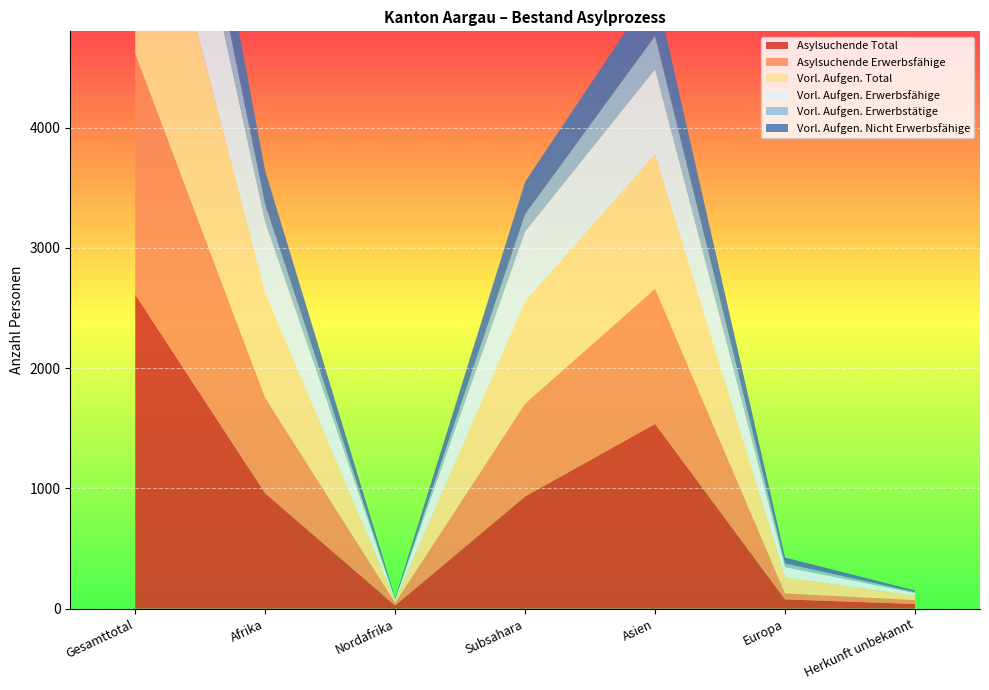

Reading left to right, extract all data points from this chart.

Asylsuchende Total: Gesamttotal=2612	Afrika=959	Nordafrika=26	Subsahara=933	Asien=1536	Europa=77	Herkunft unbekannt=39
Asylsuchende Erwerbsfähige: Gesamttotal=2001	Afrika=794	Nordafrika=22	Subsahara=772	Asien=1124	Europa=50	Herkunft unbekannt=32
Vorl. Aufgen. Total: Gesamttotal=2156	Afrika=869	Nordafrika=19	Subsahara=850	Asien=1115	Europa=134	Herkunft unbekannt=36
Vorl. Aufgen. Erwerbsfähige: Gesamttotal=1412	Afrika=591	Nordafrika=10	Subsahara=581	Asien=711	Europa=85	Herkunft unbekannt=23
Vorl. Aufgen. Erwerbstätige: Gesamttotal=463	Afrika=147	Nordafrika=3	Subsahara=144	Asien=277	Europa=30	Herkunft unbekannt=8
Vorl. Aufgen. Nicht Erwerbsfähige: Gesamttotal=744	Afrika=278	Nordafrika=9	Subsahara=269	Asien=404	Europa=49	Herkunft unbekannt=13